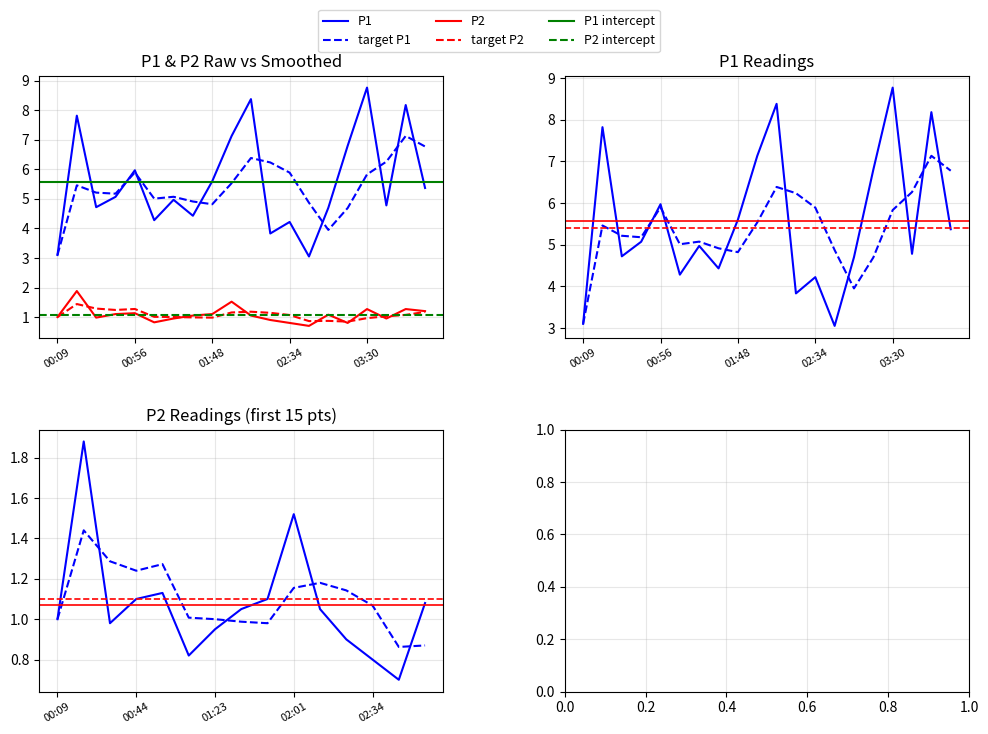

Between 00:56 and 02:34, which series saw the biggest shift?

P1